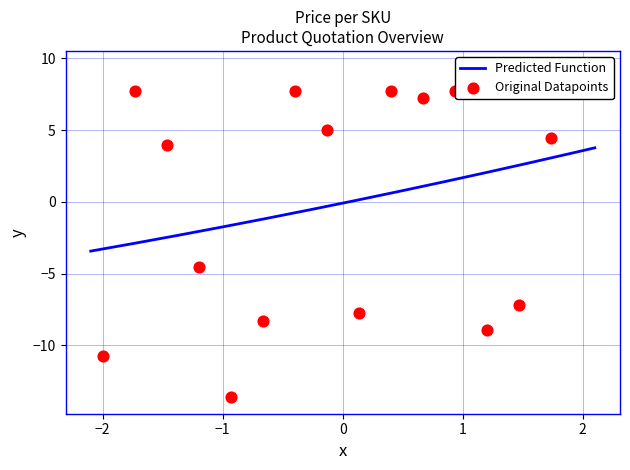

What is the highest value of the Predicted Function series?

3.8